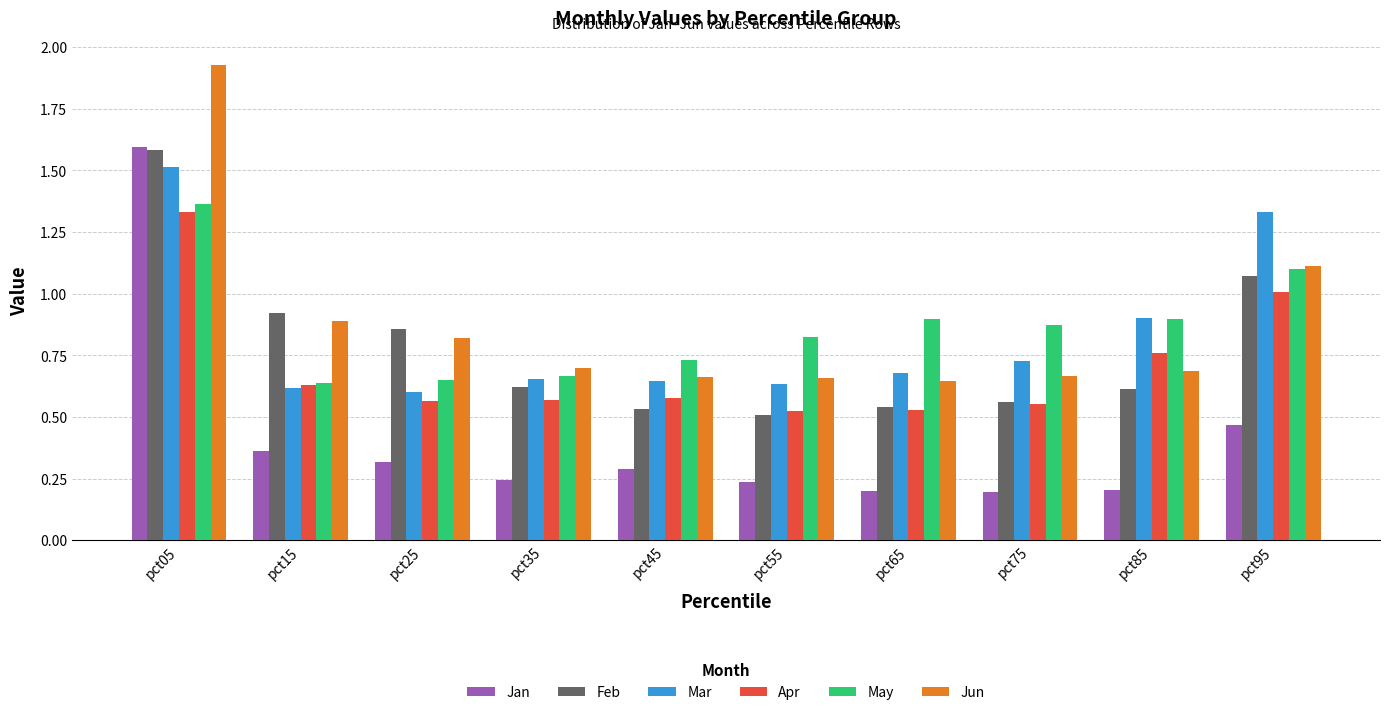

Which series has the widest spread of values?

Jan